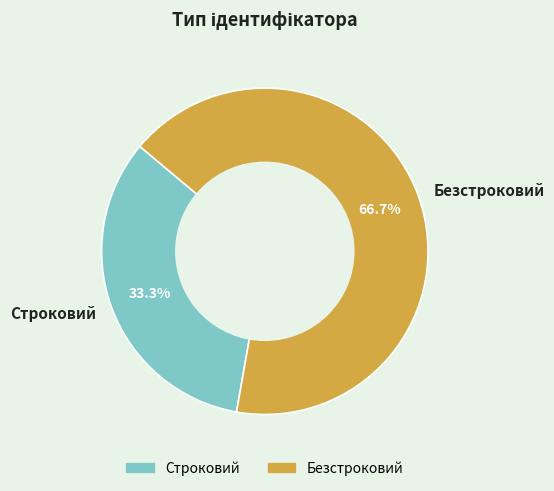

To the nearest percent, what portion does Строковий represent?

33%